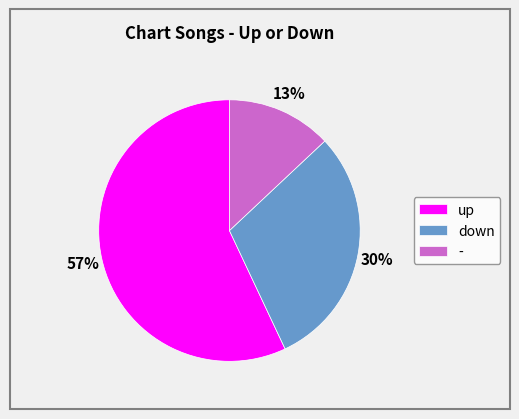

Which category has the smallest portion of the pie?

-